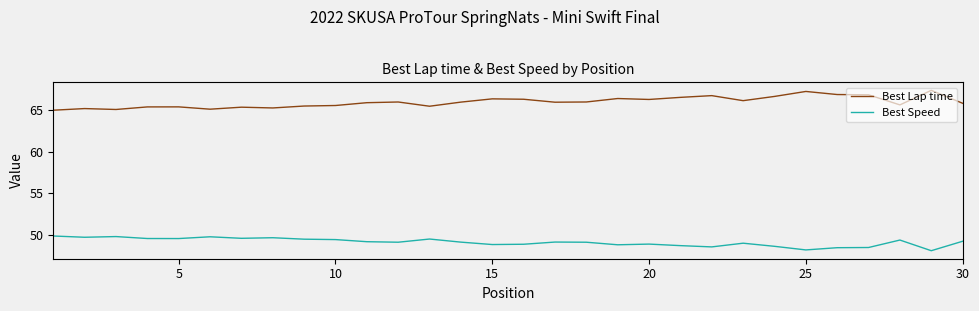

How many categories are shown in the chart?

30